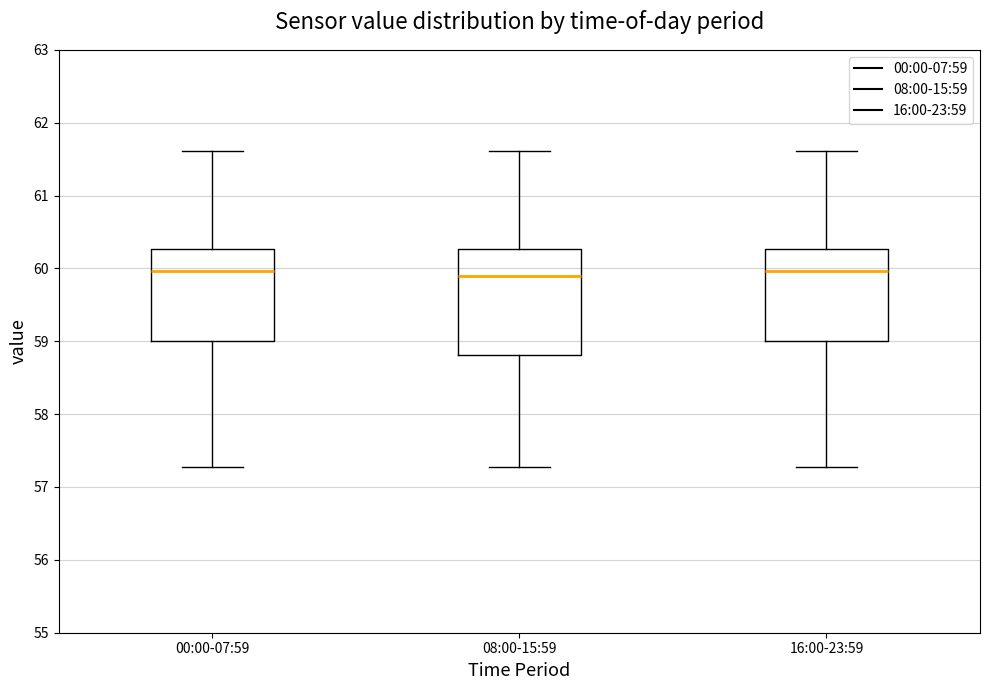

Reading left to right, read every box against the y-axis: the position of its median line, the range the box covers, and the ends of its whiskers. The values are not printed on the chart, so give them approximately, as read against the axis.

00:00-07:59: median 60.0, box 59.0 to 60.3, whiskers 57.3 to 61.6
08:00-15:59: median 59.9, box 58.8 to 60.3, whiskers 57.3 to 61.6
16:00-23:59: median 60.0, box 59.0 to 60.3, whiskers 57.3 to 61.6